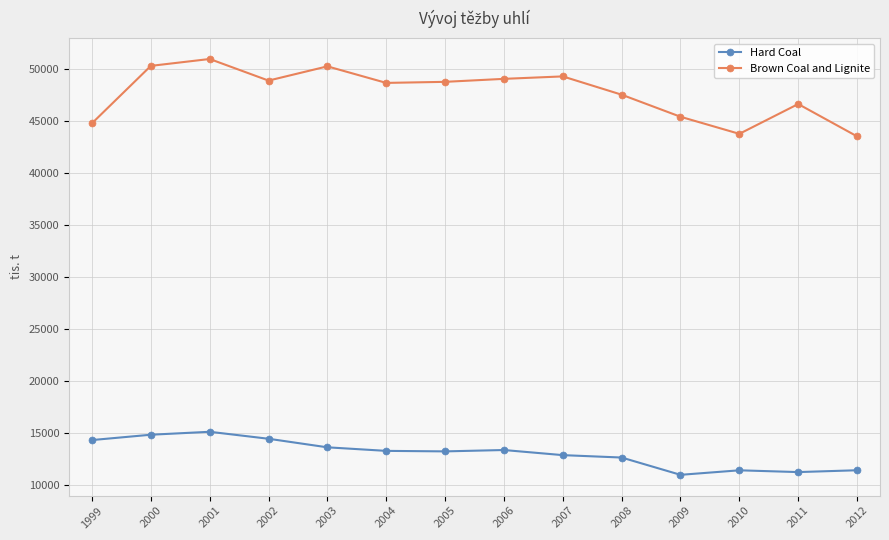

How many categories are shown in the chart?

14